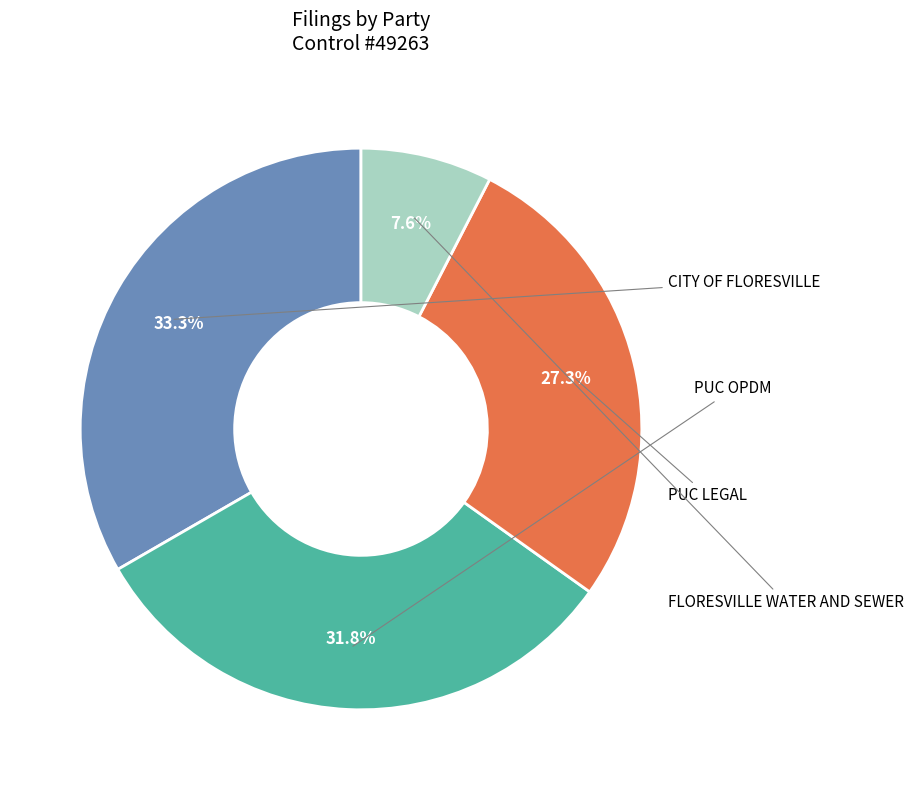

Is there any slice that represents more than half of the pie?

No